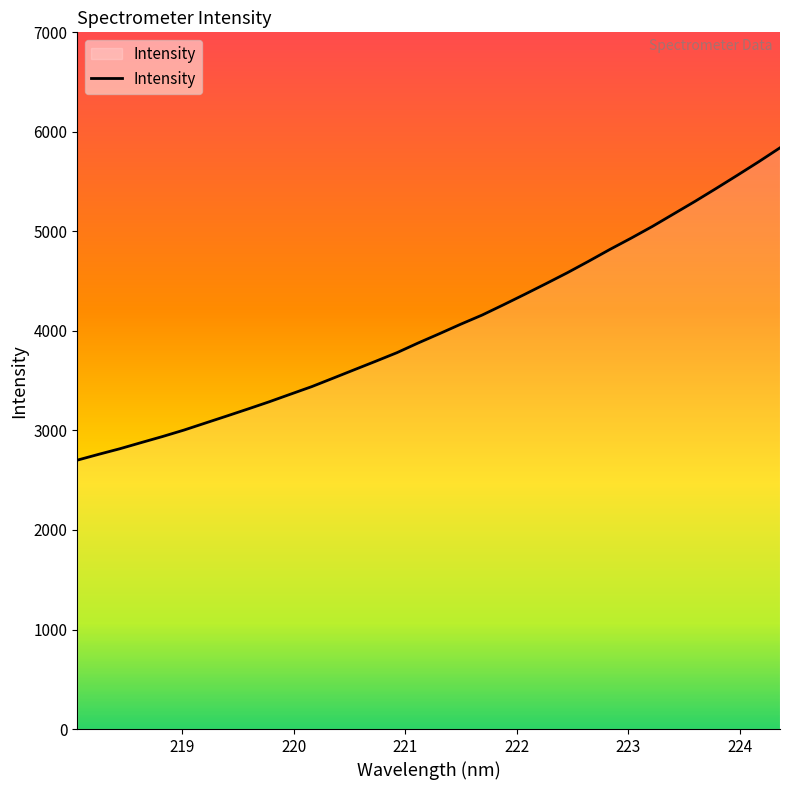

Does the chart have visible grid lines?

No